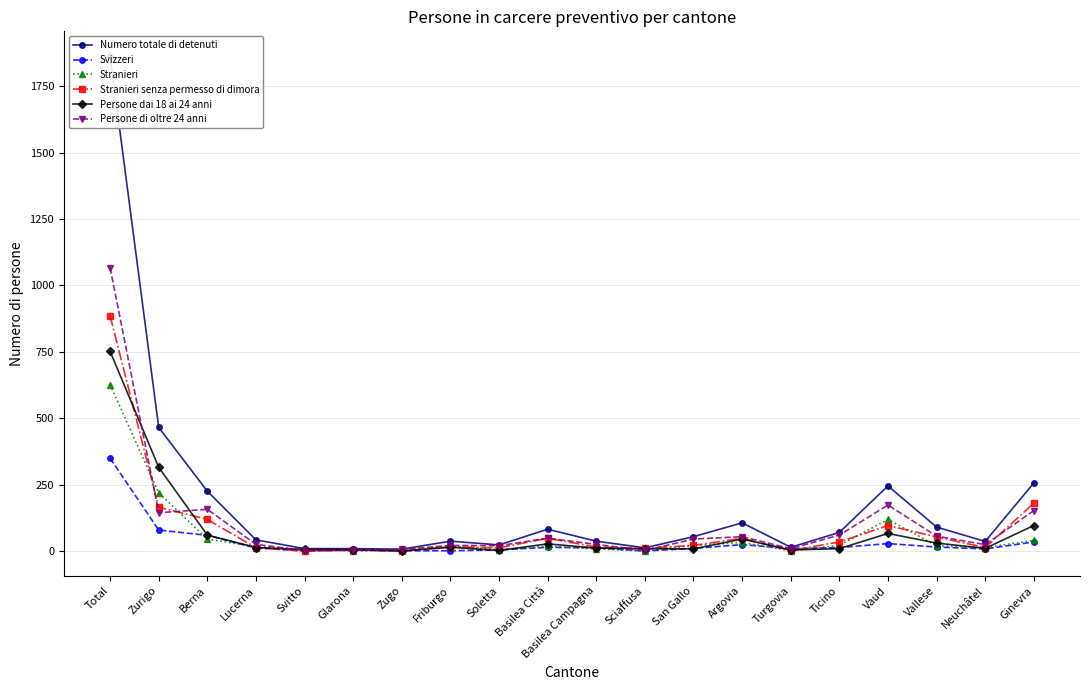

Count the number of categories in the chart.

20